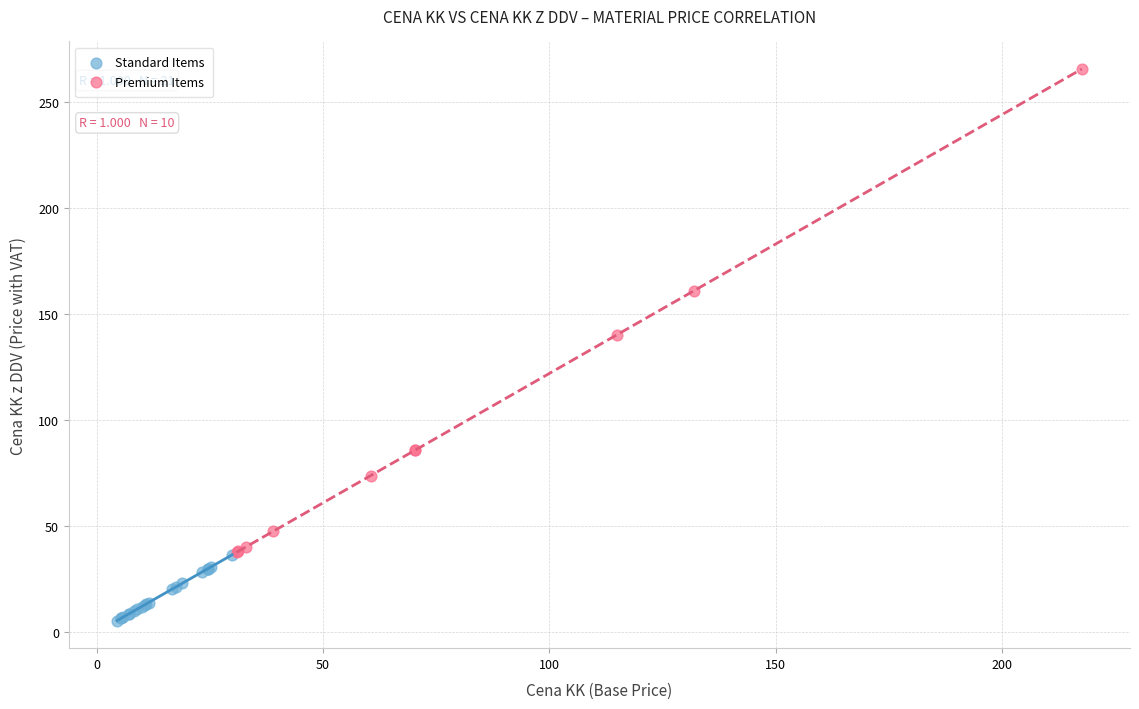

What are all the series names shown in the legend?

Standard Items, Premium Items